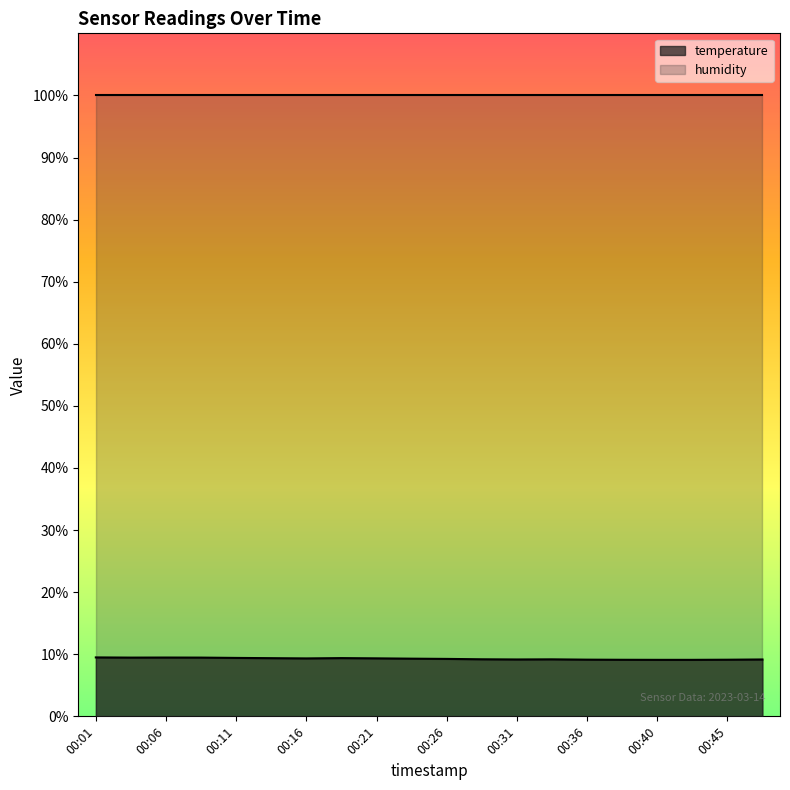

Is it true that the value at 00:04 is 9.5?

True